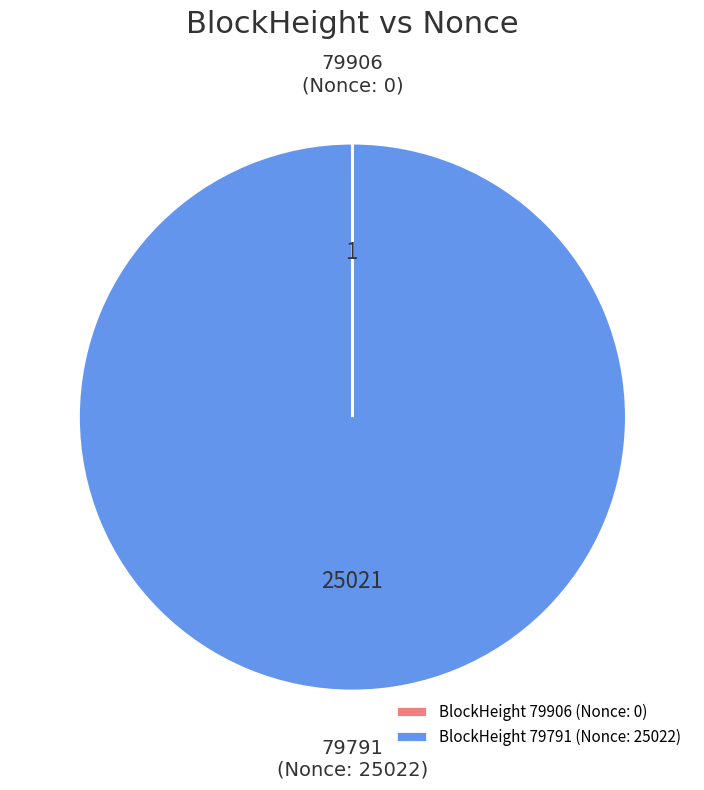

True or false: 79791 accounts for 100% of the total.

True